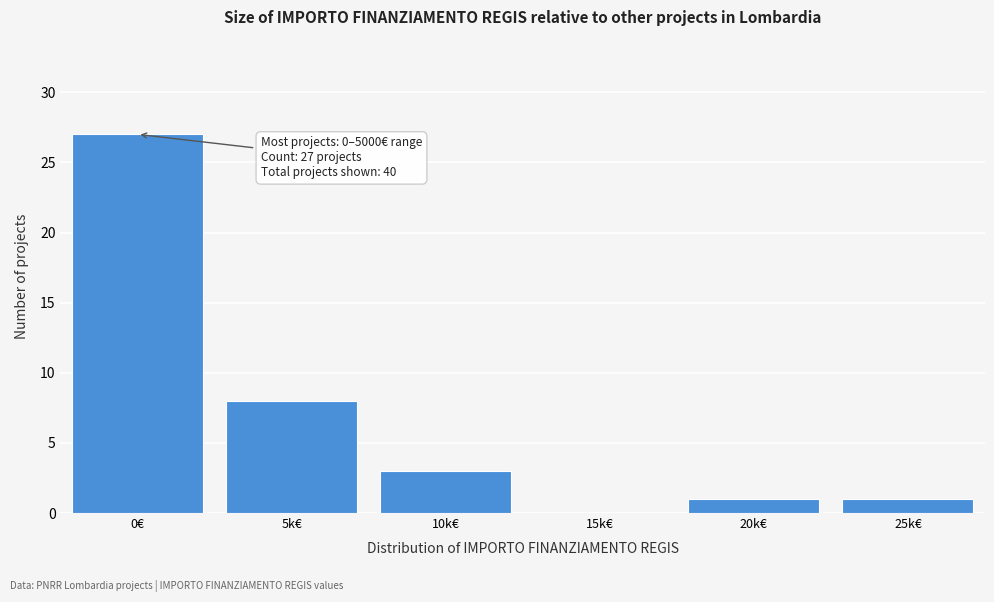

Reading right to left, what are all the values shown in this chart?

25k€=1	20k€=1	15k€=0	10k€=3	5k€=8	0€=27